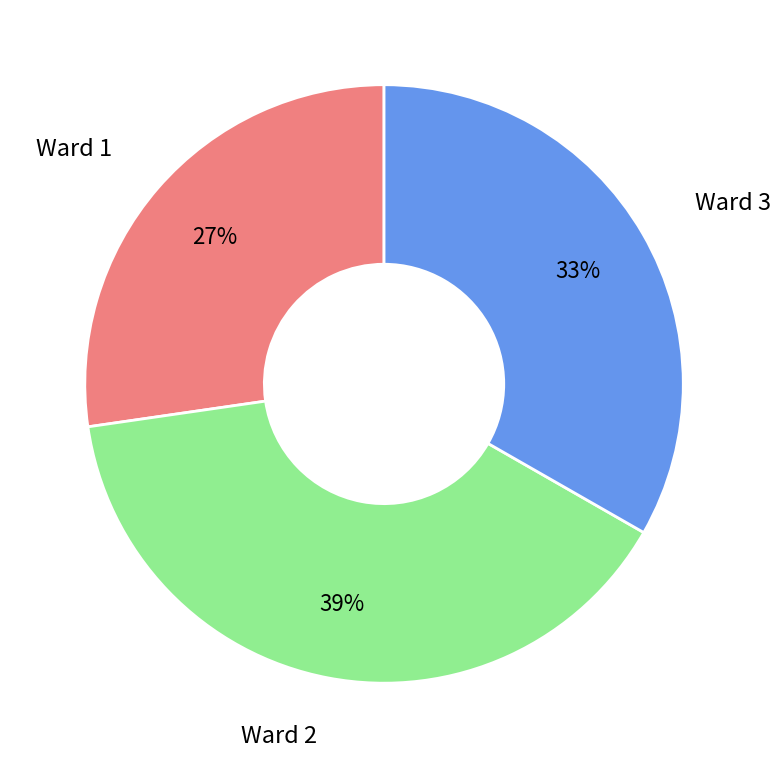

To the nearest percent, what is the average slice percentage?

33%